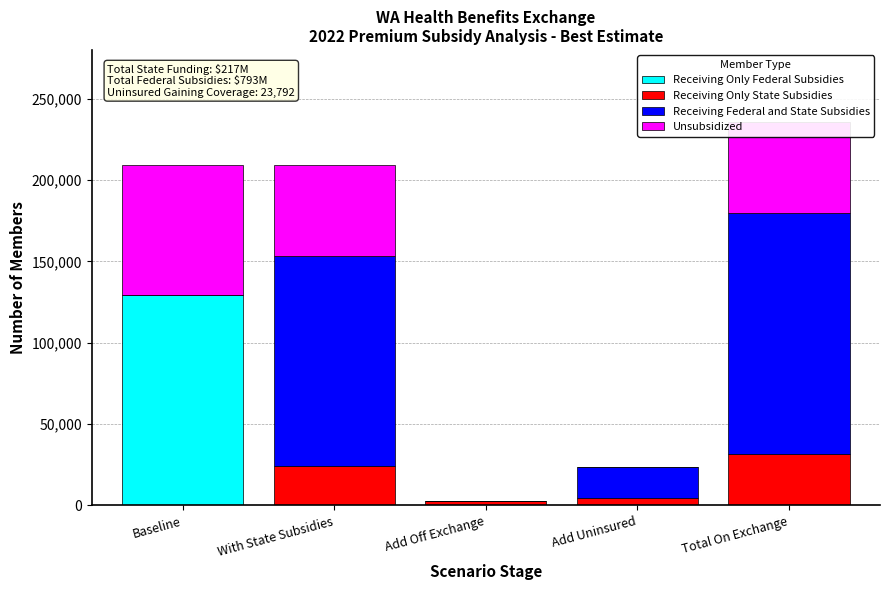

The value of Receiving Only Federal Subsidies at Add Off Exchange is 0.0. True or false?

True